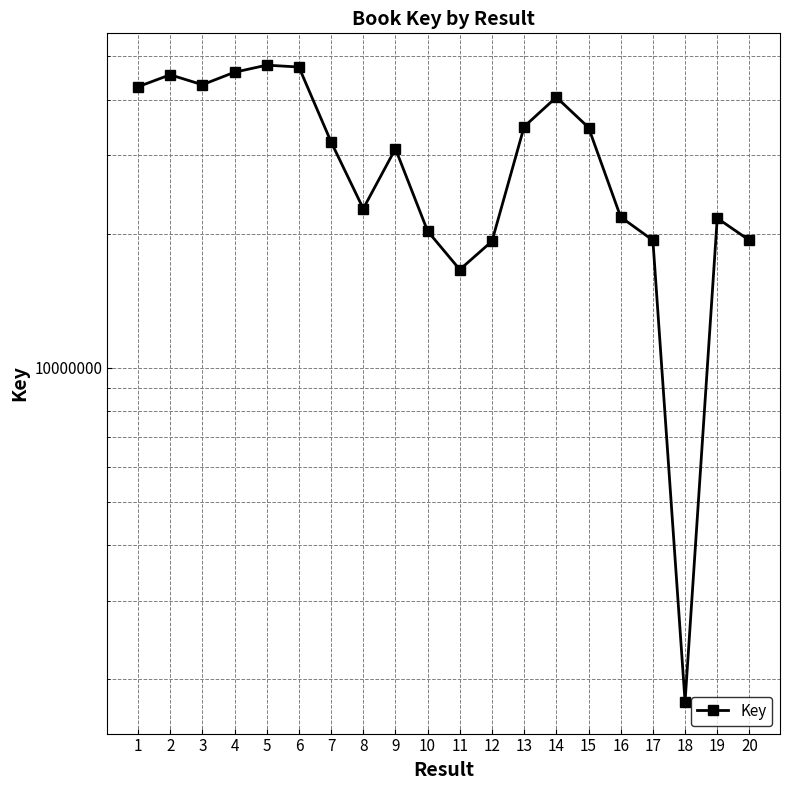

Where is the data nearest to the value 24794243?

8